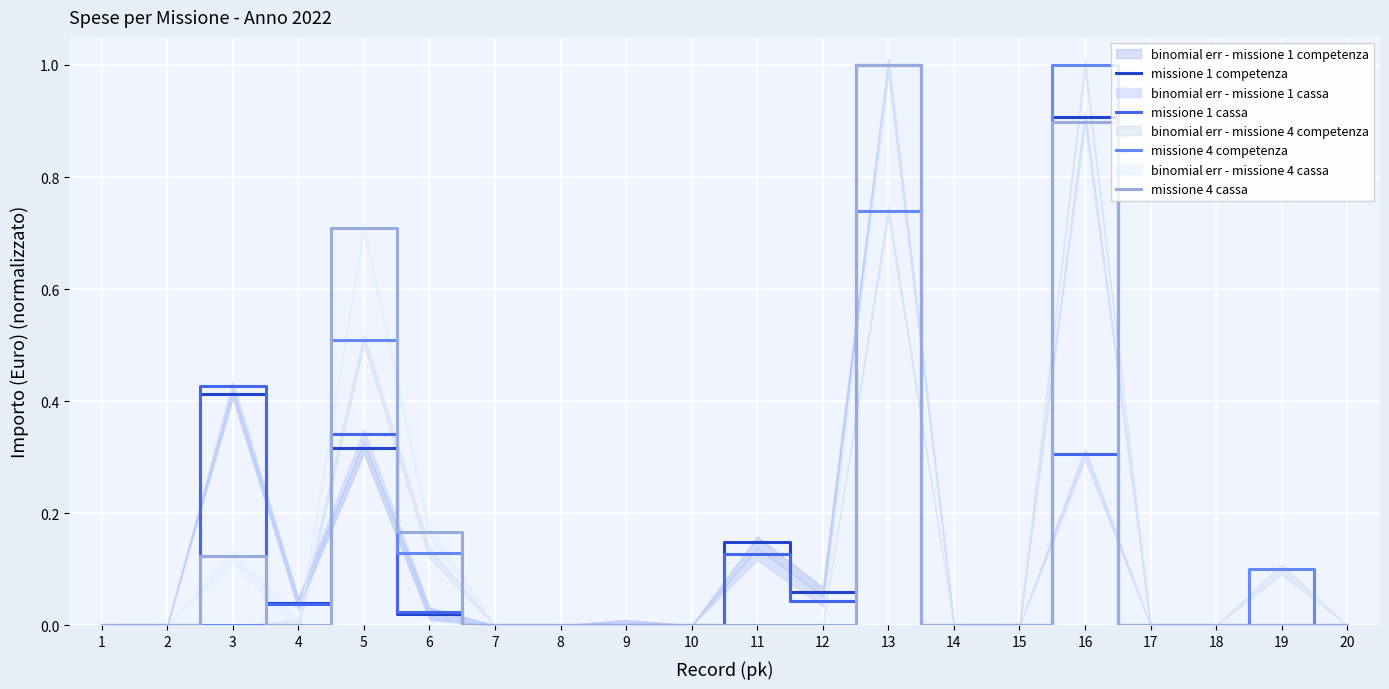

Reading left to right, list all the values displayed in this chart.

missione 1 competenza: 0.0	0.0	0.4	0.0	0.3	0.0	0.0	0.0	0.0	0.0	0.1	0.1	1.0	0.0	0.0	0.9	0.0	0.0	0.0	0.0
missione 1 cassa: 0.0	0.0	0.4	0.0	0.3	0.0	0.0	0.0	0.0	0.0	0.1	0.0	1.0	0.0	0.0	0.3	0.0	0.0	0.0	0.0
missione 4 competenza: 0.0	0.0	0.0	0.0	0.5	0.1	0.0	0.0	0.0	0.0	0.0	0.0	0.7	0.0	0.0	1.0	0.0	0.0	0.1	0.0
missione 4 cassa: 0.0	0.0	0.1	0.0	0.7	0.2	0.0	0.0	0.0	0.0	0.0	0.0	1.0	0.0	0.0	0.9	0.0	0.0	0.0	0.0